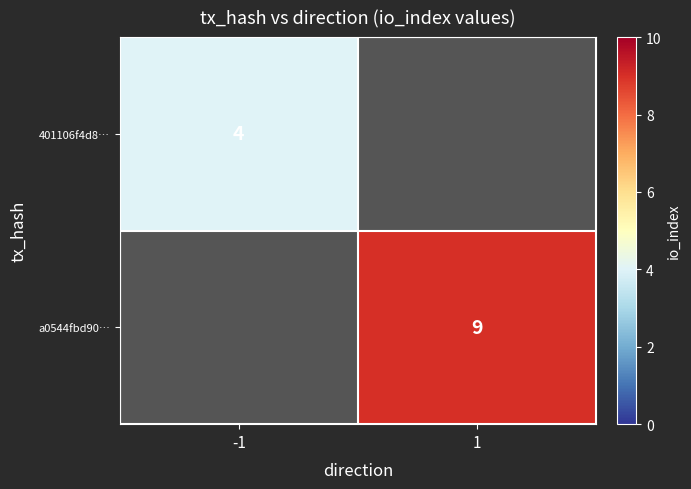

The value of 401106f4d8… at -1 is 1. True or false?

False